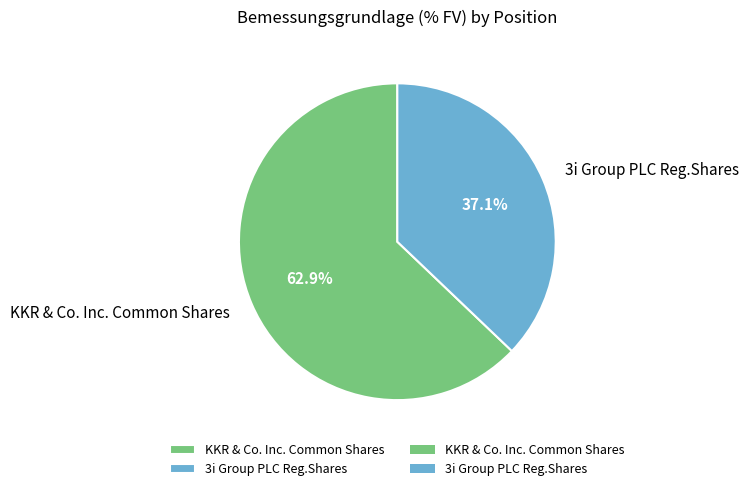

Count the number of slices in the pie.

2